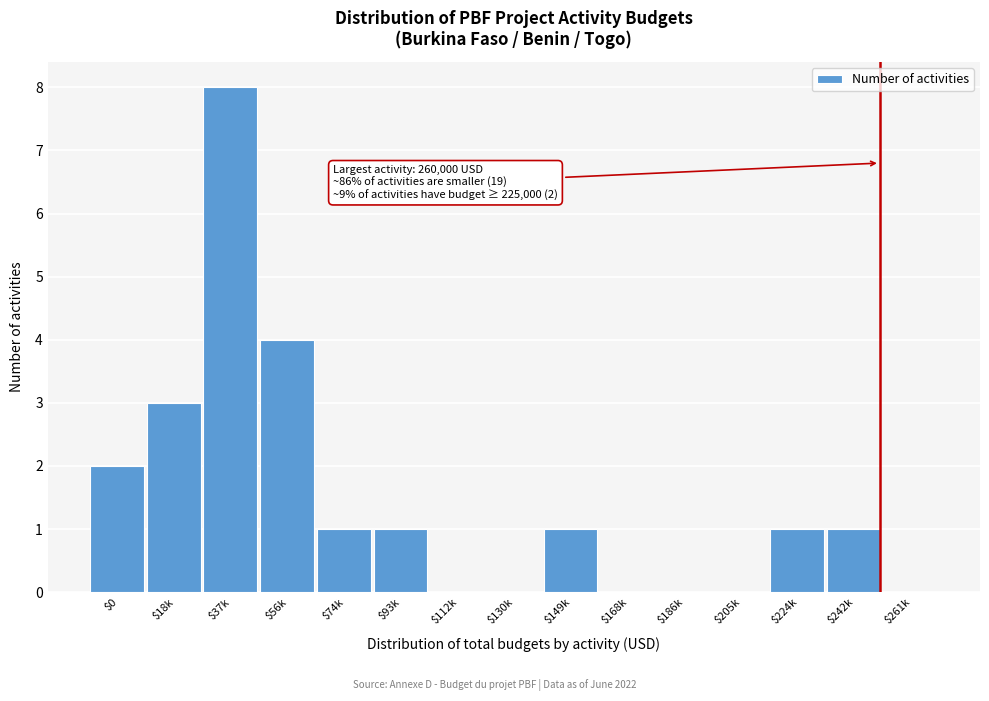

Which category has the highest value across all series?

$37k